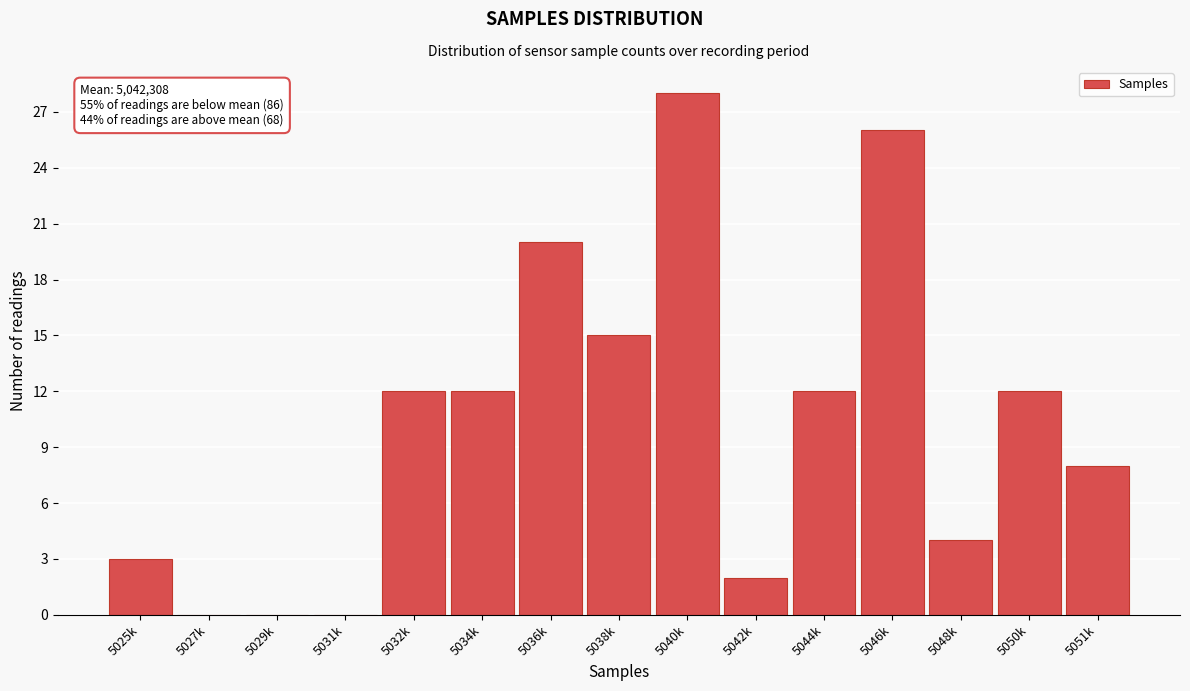

Reading right to left, list all the values displayed in this chart.

5051k=8	5050k=12	5048k=4	5046k=26	5044k=12	5042k=2	5040k=28	5038k=15	5036k=20	5034k=12	5032k=12	5031k=0	5029k=0	5027k=0	5025k=3